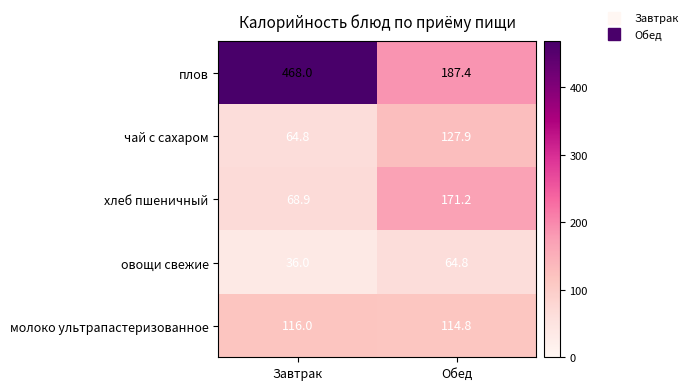

Is it true that чай с сахаром equals 127.9 at Обед?

True